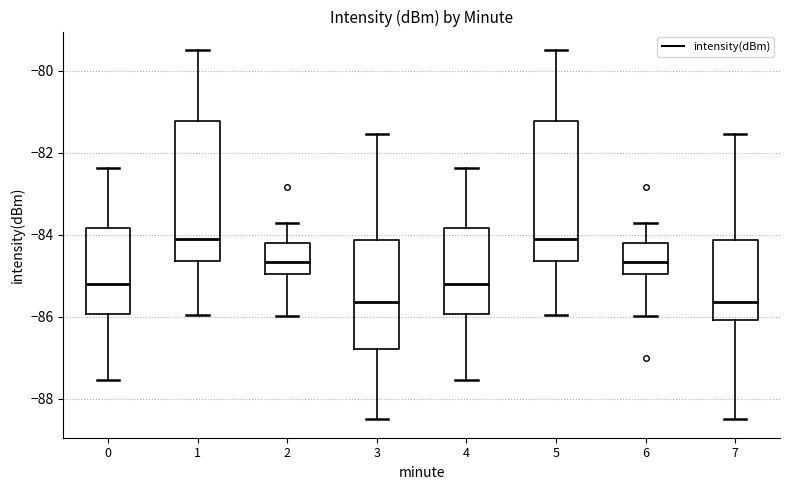

Where is the lower edge of the box at x = 4 on the y-axis? The values are not printed on the chart, so give them approximately, as read against the axis.

-86.0